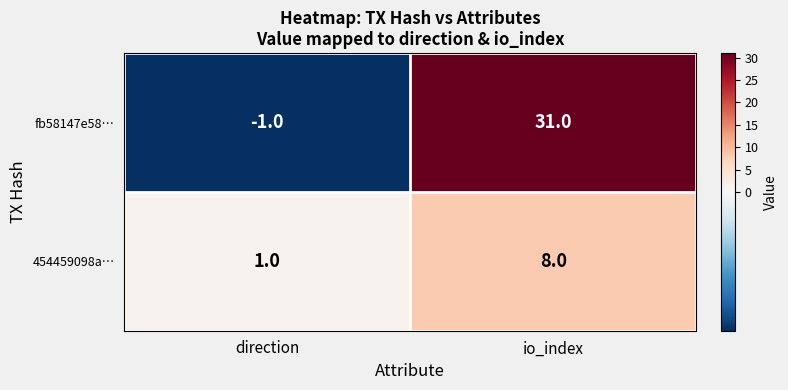

What is the difference between the highest and lowest values at direction?

2